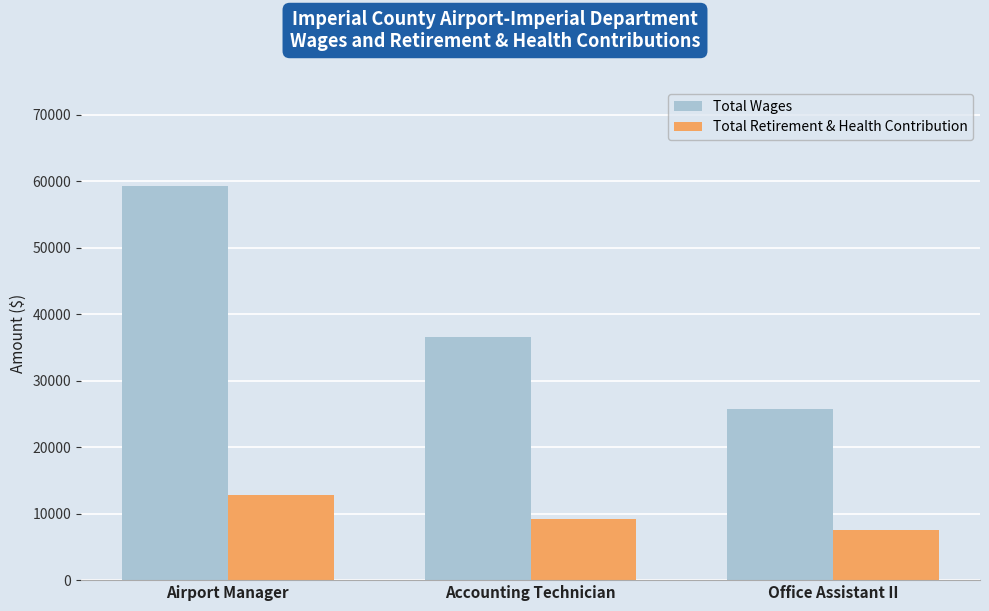

How many bars are there in total?

6